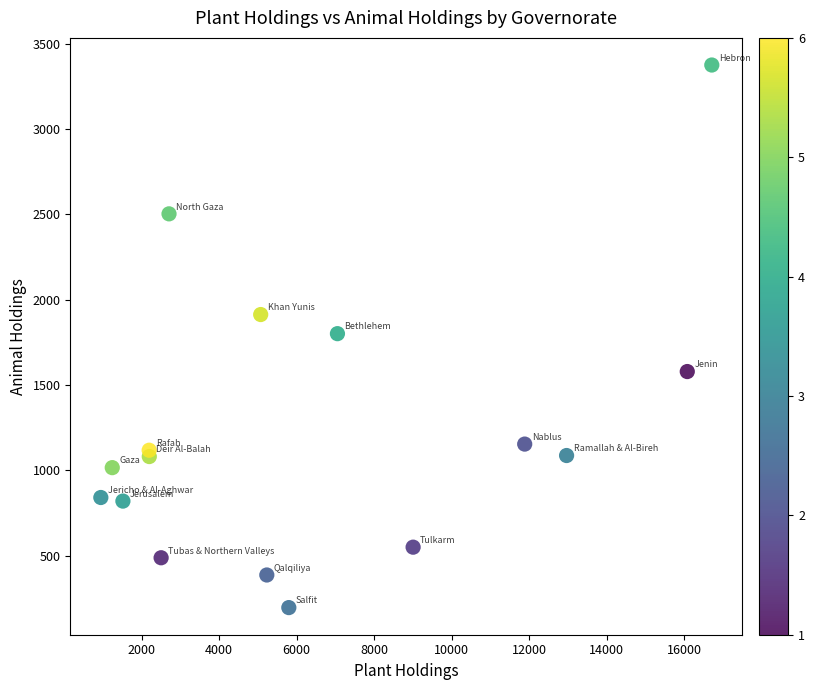

What is the range of Y values (max minus min)?

3179